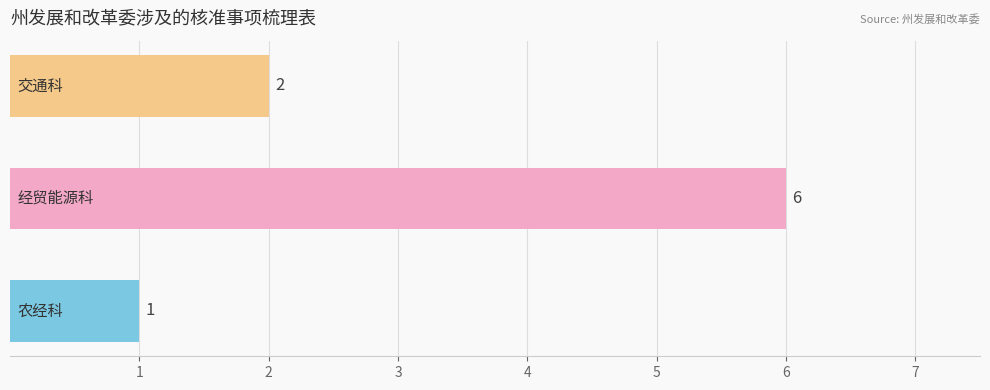

What is the sum of all values?

9